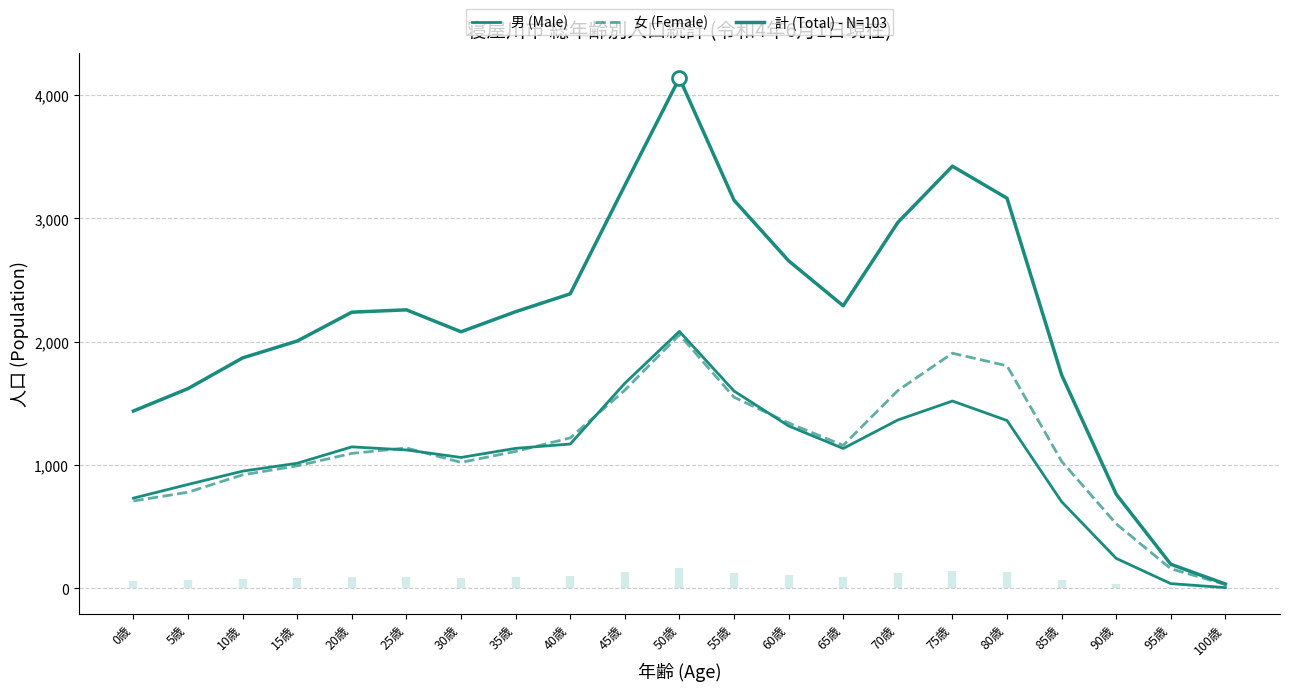

Reading right to left, what are all the values shown in this chart?

男 (Male): 100歳=4	95歳=36	90歳=241	85歳=701	80歳=1360	75歳=1518	70歳=1364	65歳=1133	60歳=1316	55歳=1599	50歳=2083	45歳=1662	40歳=1169	35歳=1134	30歳=1060	25歳=1121	20歳=1146	15歳=1013	10歳=949	5歳=841	0歳=730
女 (Female): 100歳=29	95歳=157	90歳=521	85歳=1029	80歳=1804	75歳=1906	70歳=1603	65歳=1158	60歳=1340	55歳=1549	50歳=2056	45歳=1606	40歳=1219	35歳=1109	30歳=1020	25歳=1137	20歳=1093	15歳=992	10歳=919	5歳=778	0歳=707
計 (Total) - N=103: 100歳=33	95歳=193	90歳=762	85歳=1730	80歳=3164	75歳=3424	70歳=2967	65歳=2291	60歳=2656	55歳=3148	50歳=4139	45歳=3268	40歳=2388	35歳=2243	30歳=2080	25歳=2258	20歳=2239	15歳=2005	10歳=1868	5歳=1619	0歳=1437